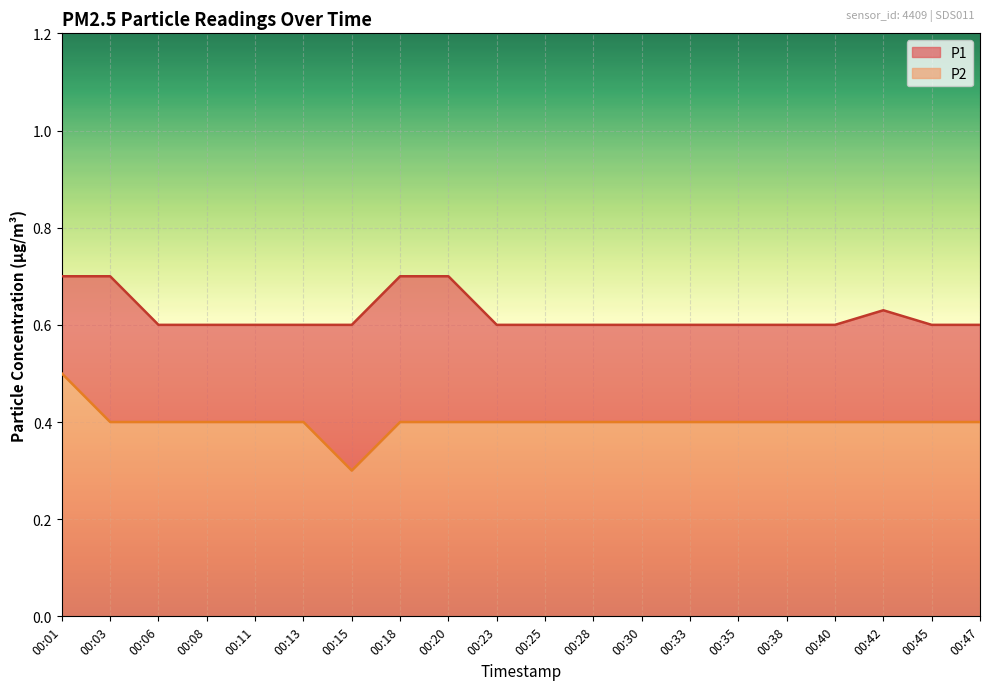

At which label is P1 closest to 0?

00:06